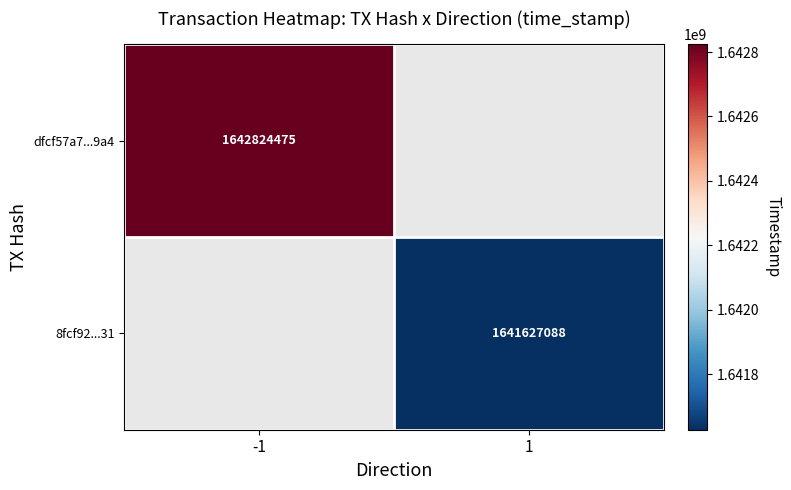

The value of dfcf57a7...9a4 at -1 is 358472467. True or false?

False